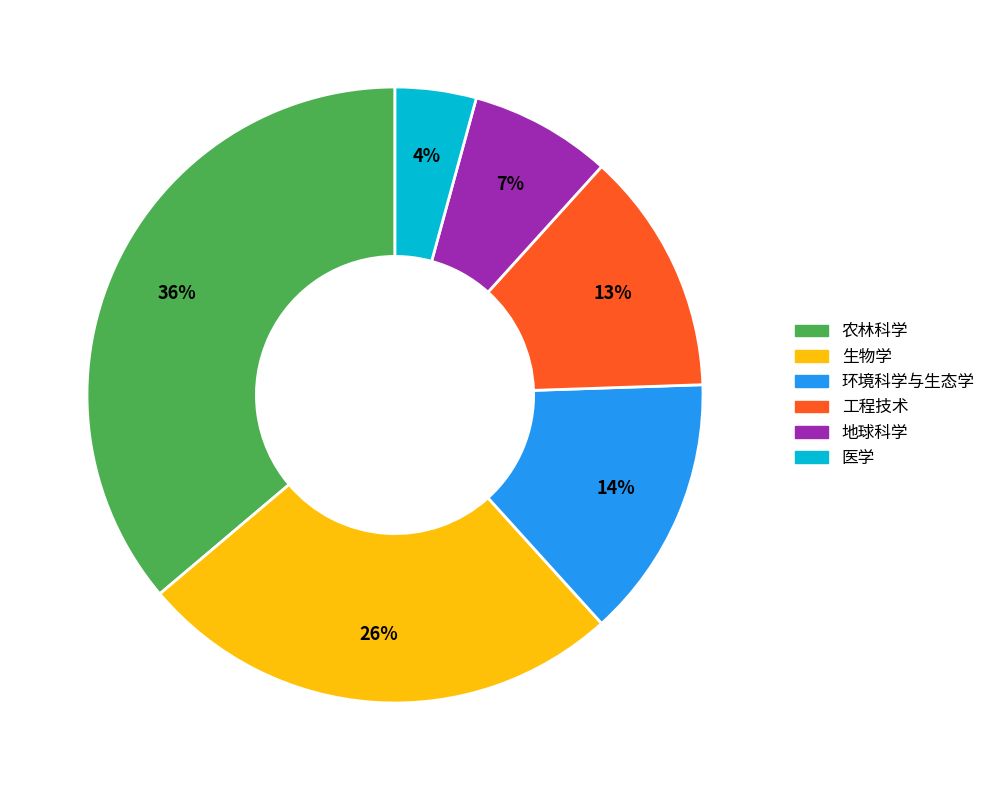

To the nearest percent, what percentage of the pie is 地球科学?

7%